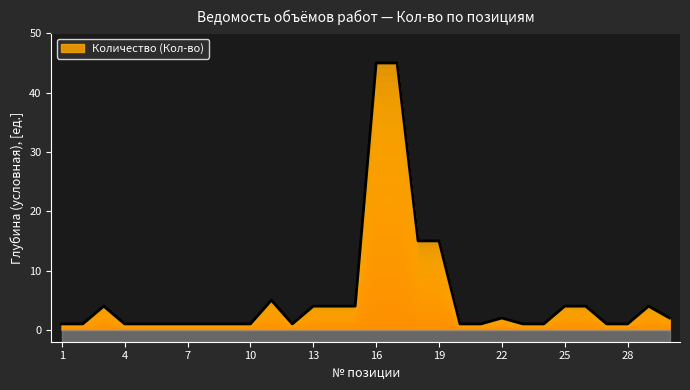

Does the chart display data point markers on the line(s)?

No